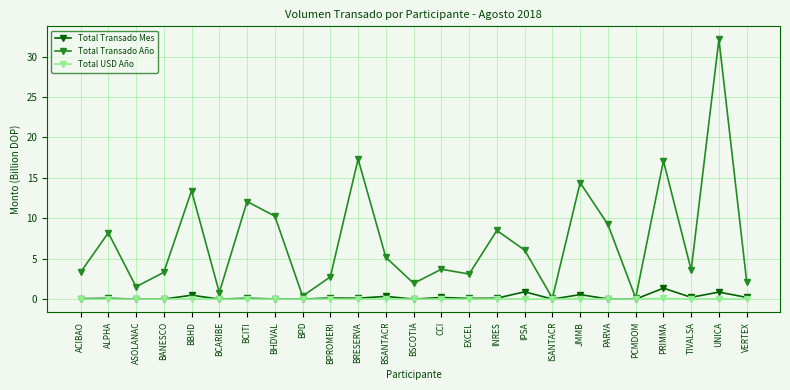

The value of Total Transado Año at IPSA is 10.4. True or false?

False